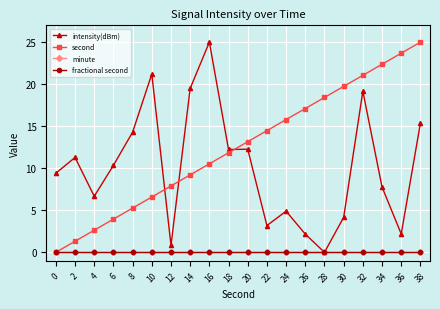

Is this an area chart (filled region under the line)?

No